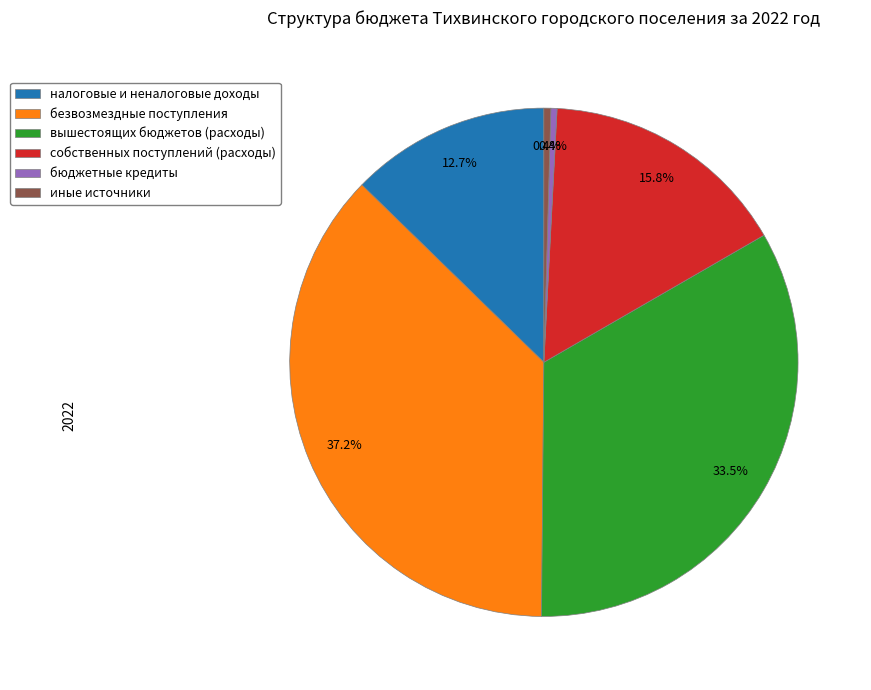

Count the number of slices in the pie.

6